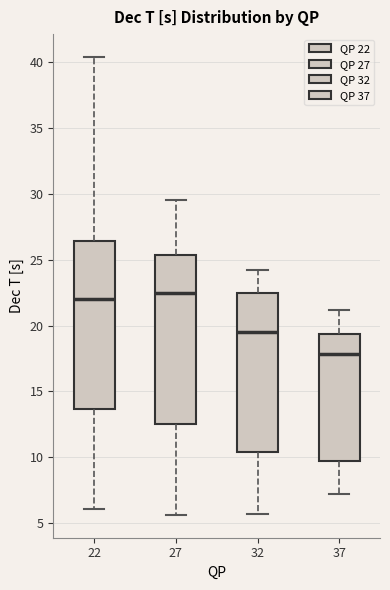

Reading left to right, transcribe this box plot: for each box, give where its median line is, the range the box spans, and where its two whiskers end, as read against the y-axis. The values are not printed on the chart, so give them approximately, as read against the axis.

22: median 22.0, box 13.5 to 26.5, whiskers 6.0 to 40.5
27: median 22.5, box 12.5 to 25.5, whiskers 5.5 to 29.5
32: median 19.5, box 10.5 to 22.5, whiskers 5.5 to 24.0
37: median 18.0, box 9.5 to 19.5, whiskers 7.0 to 21.0